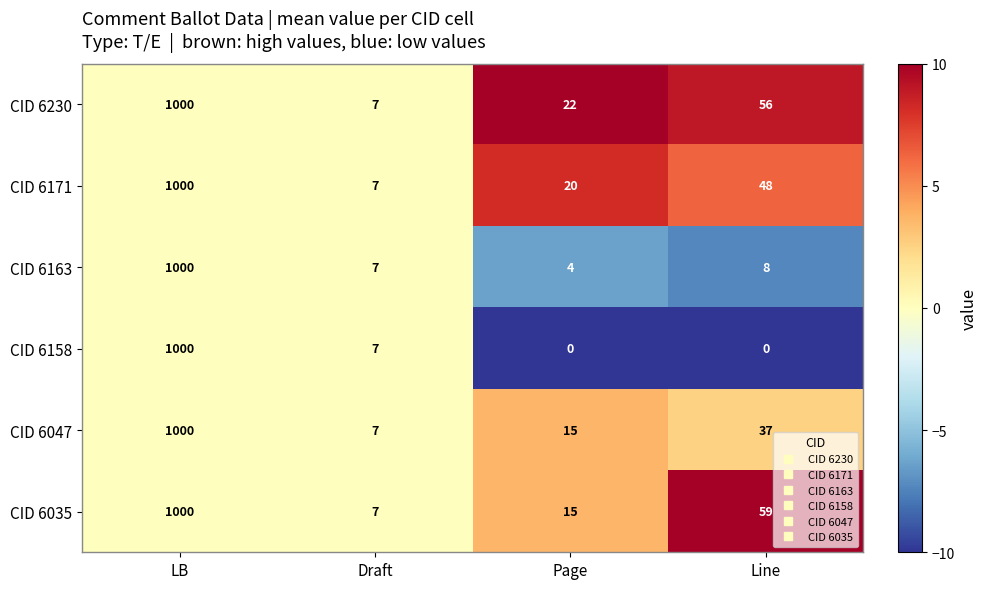

What value does the CID 6047 series have at Page, to the nearest 10?

20